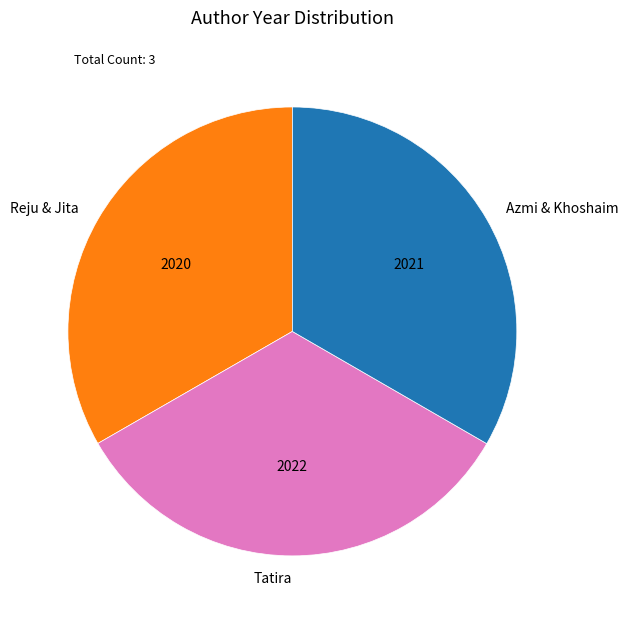

Is Azmi & Khoshaim the majority of the pie?

No